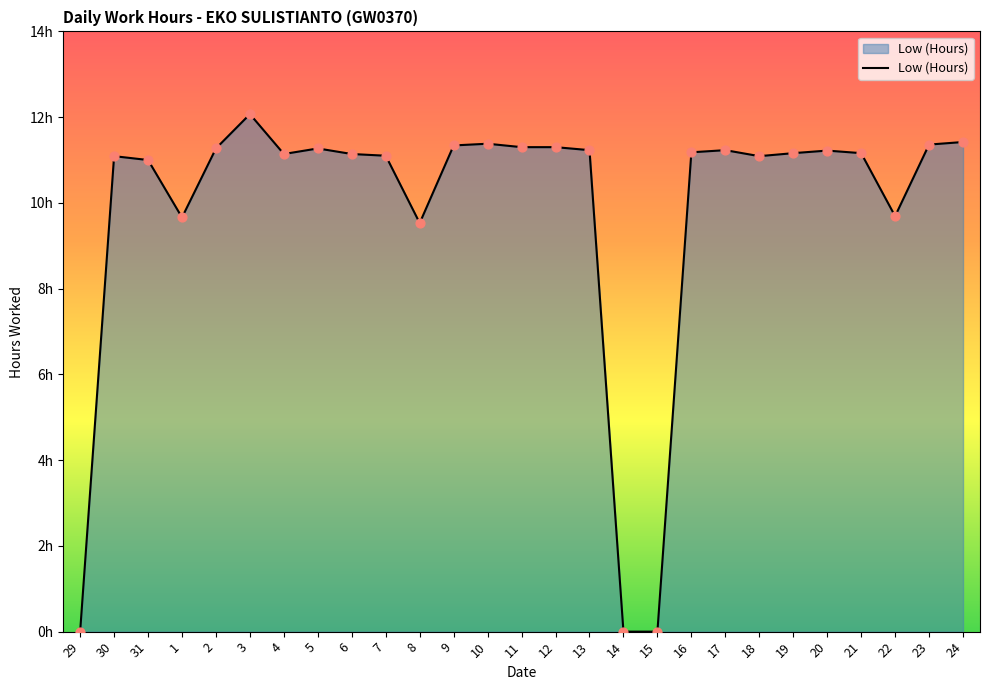

Does the chart have visible grid lines?

No